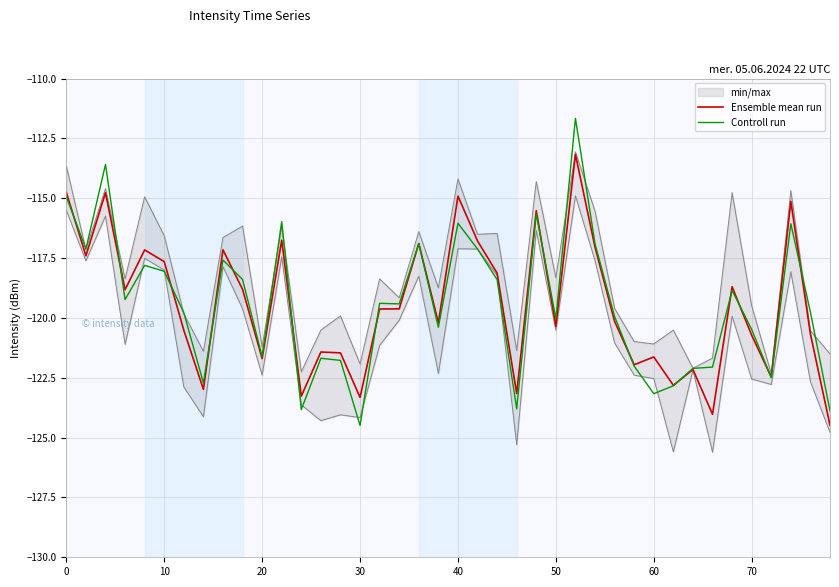

How many interior local peaks does the Controll run series have?

12